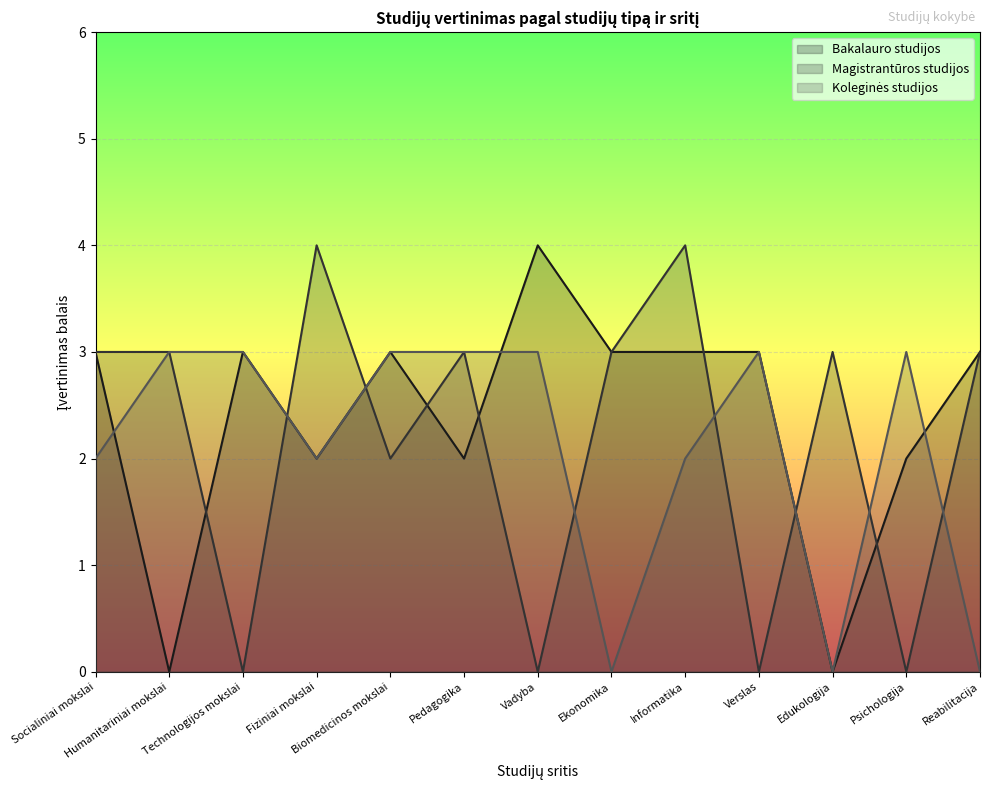

True or false: Magistrantūros studijos and Koleginės studijos cross at least once.

True